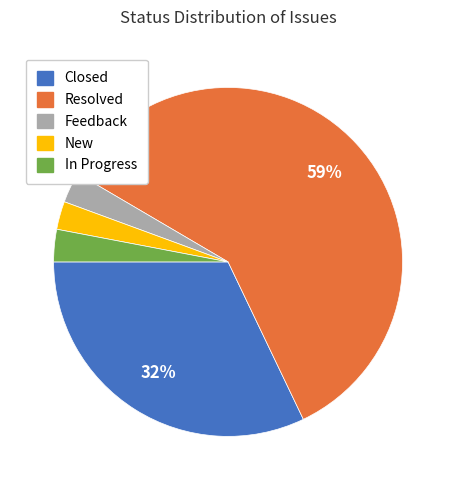

Does any single category account for the majority?

Yes